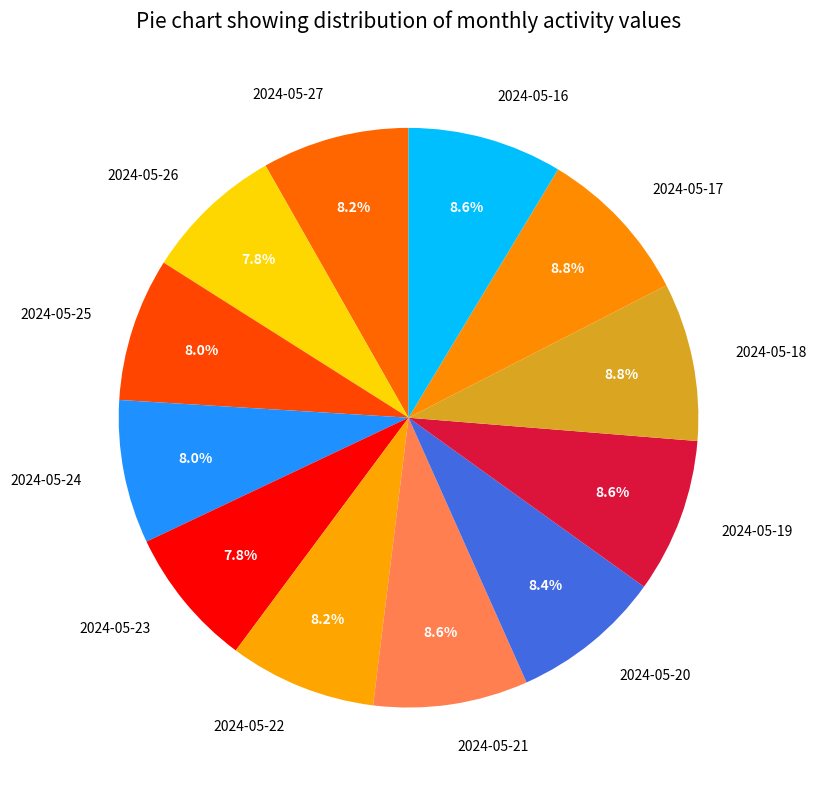

Combined, do 2024-05-16 and 2024-05-18 account for over 50%?

No